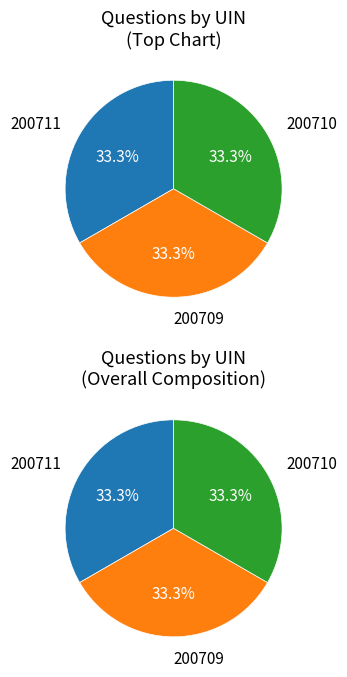

The 200710 slice represents 41% of the pie. True or false?

False